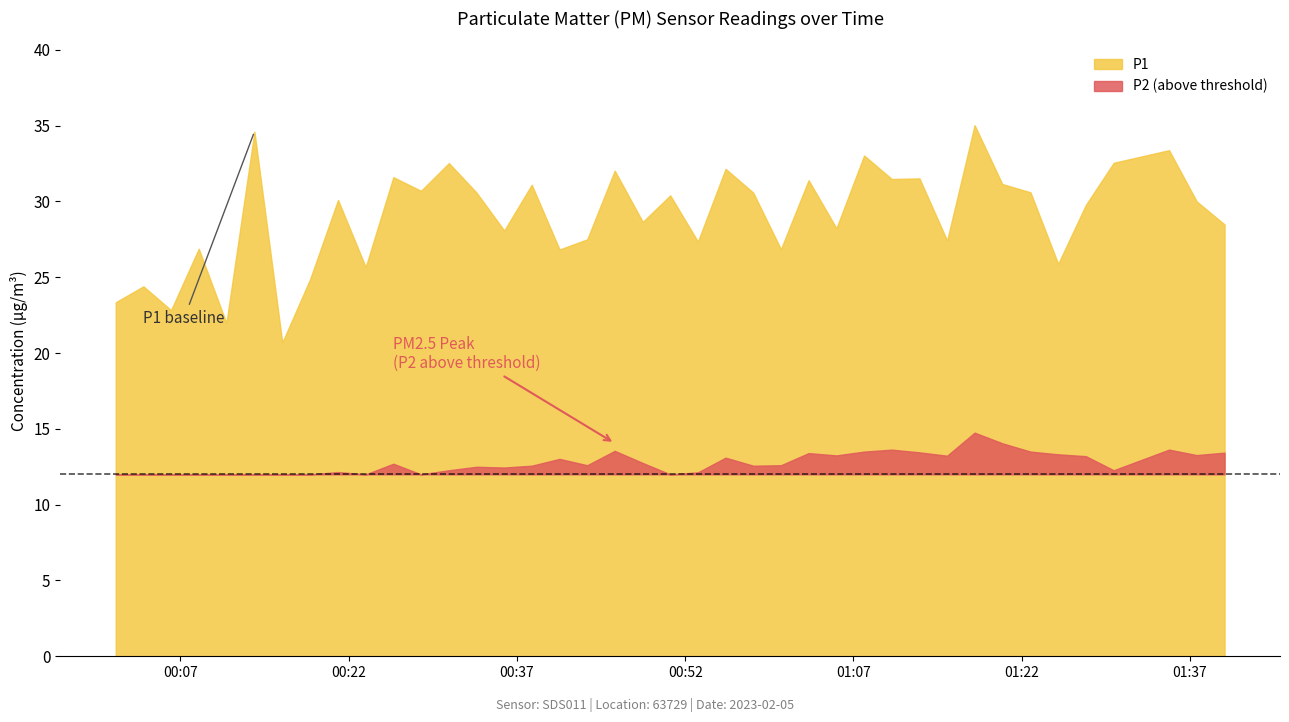

Which series has the largest total across all categories?

P1